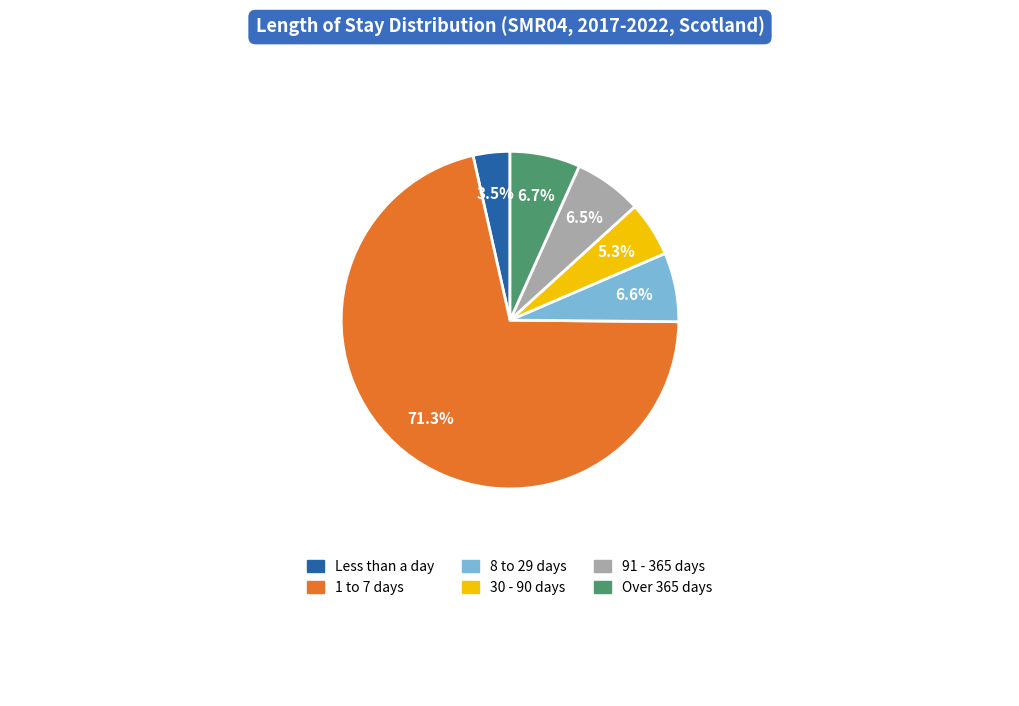

True or false: Over 365 days accounts for 7% of the total.

True